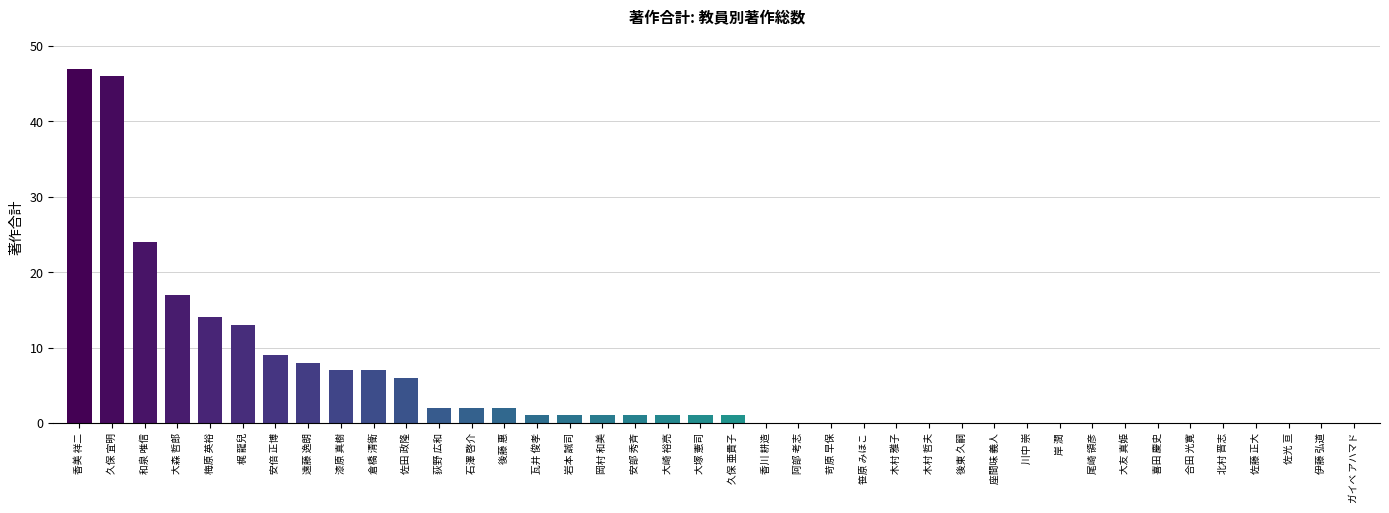

What is the greatest value displayed?

47